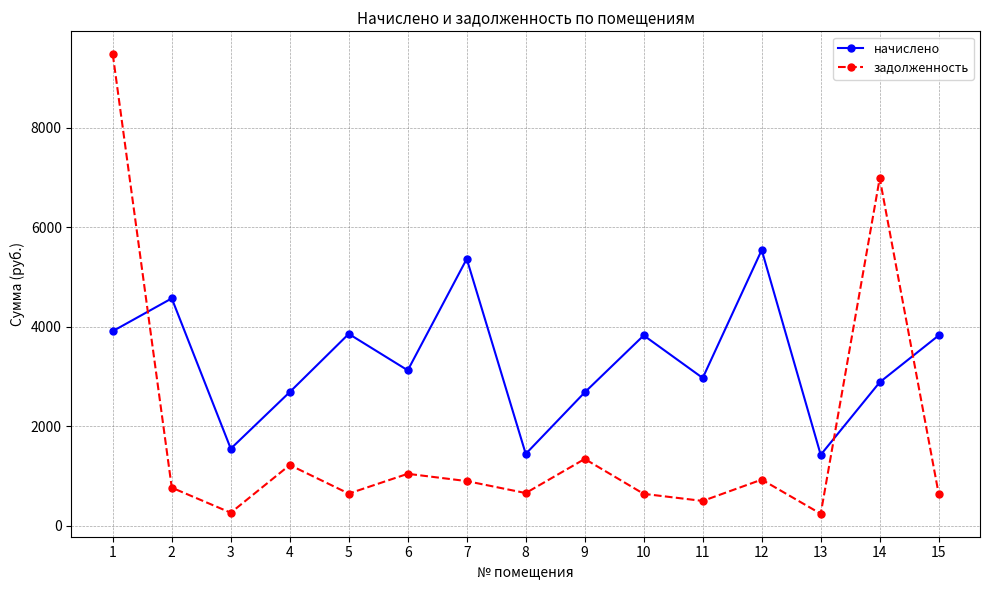

Which series has the widest spread of values?

задолженность